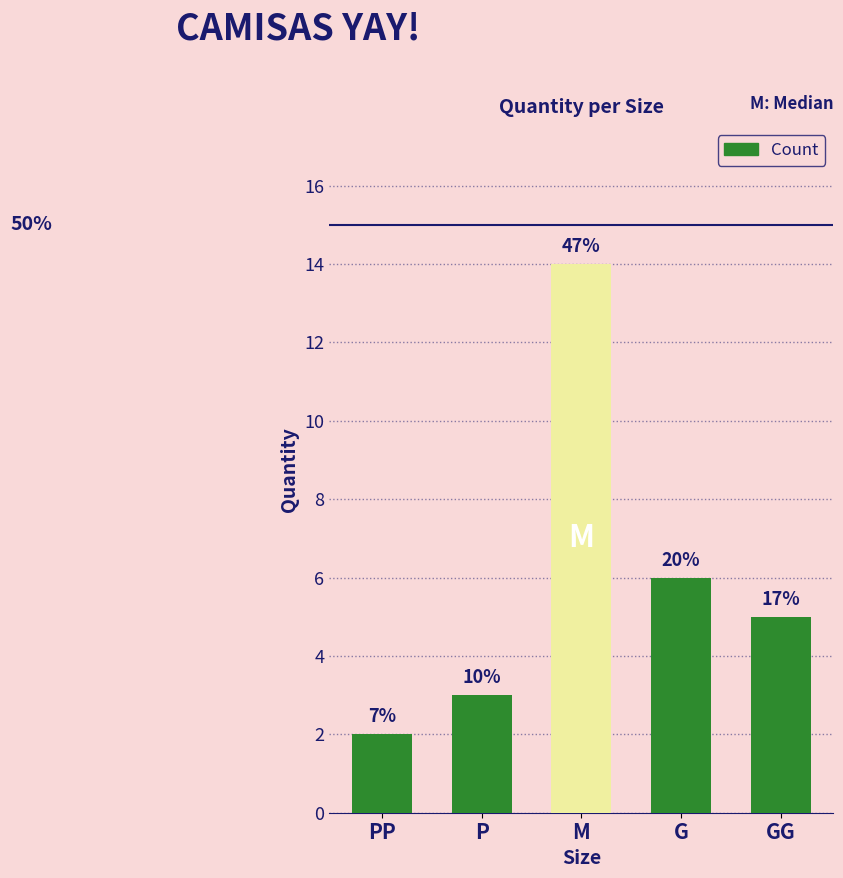

How many bars are there in total?

5